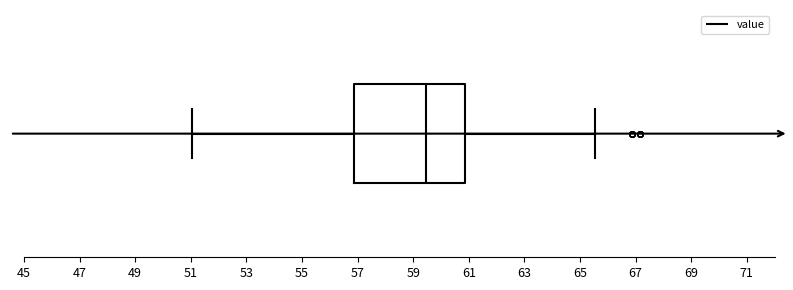

Transcribe this box plot: give where the median line is, the range the box spans, and where the two whiskers end, as read against the x-axis. The values are not printed on the chart, so give them approximately, as read against the axis.

median 59.4, box 56.8 to 60.8, whiskers 51.0 to 65.6